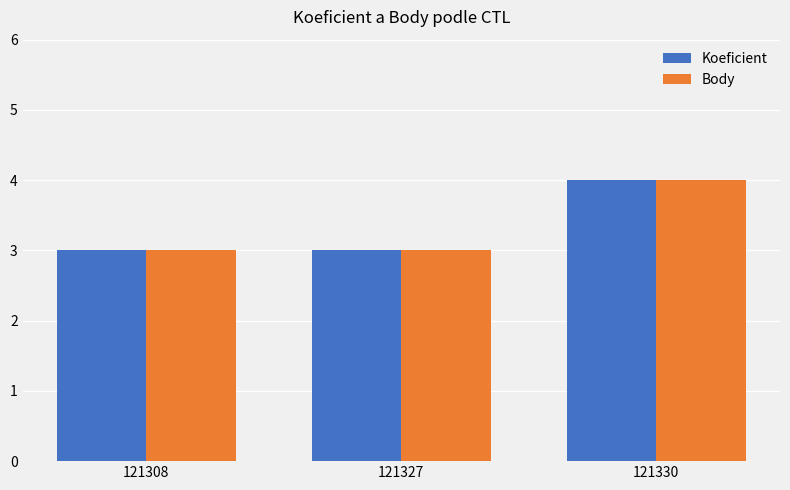

Reading left to right, list all the values displayed in this chart.

Koeficient: 121308=3	121327=3	121330=4
Body: 121308=3	121327=3	121330=4